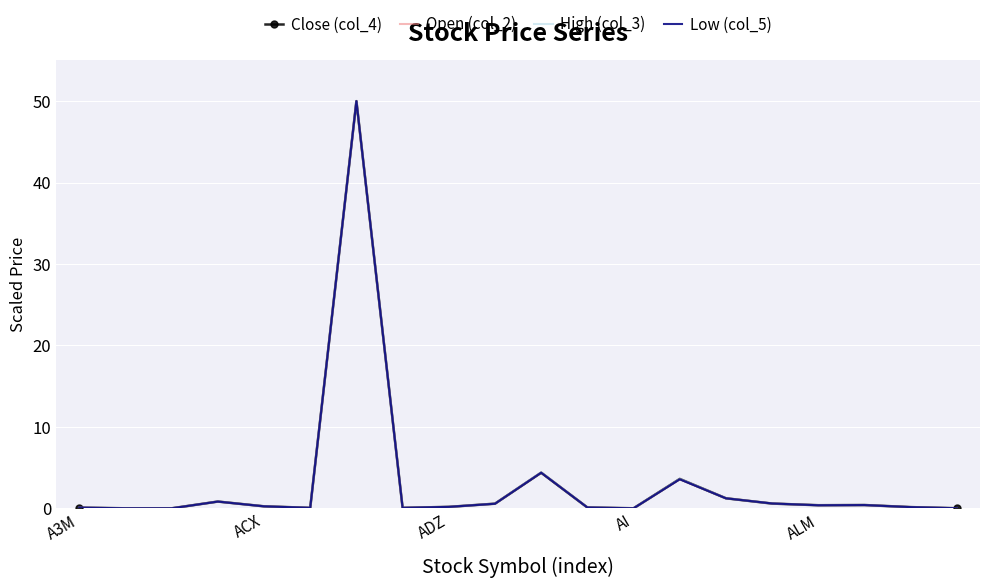

What is the maximum value for High (col_3)?

50.0